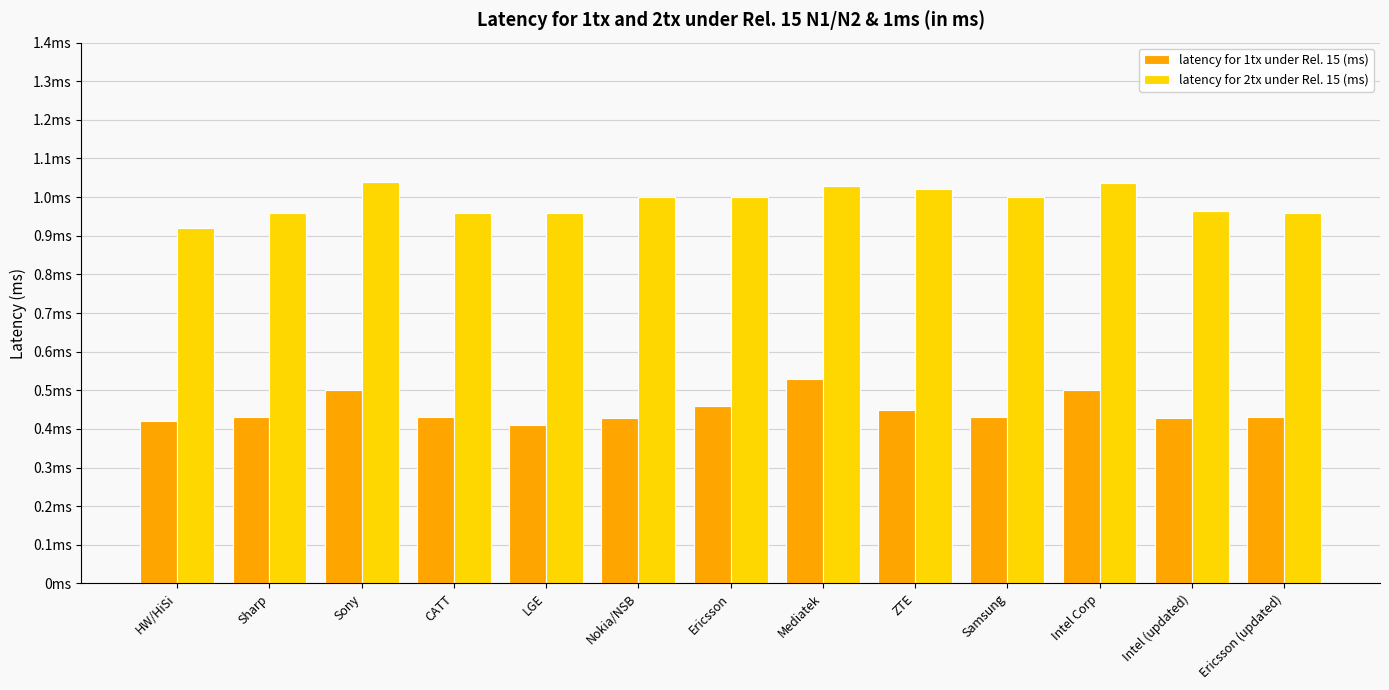

What are all the series names shown in the legend?

latency for 1tx under Rel. 15 (ms), latency for 2tx under Rel. 15 (ms)